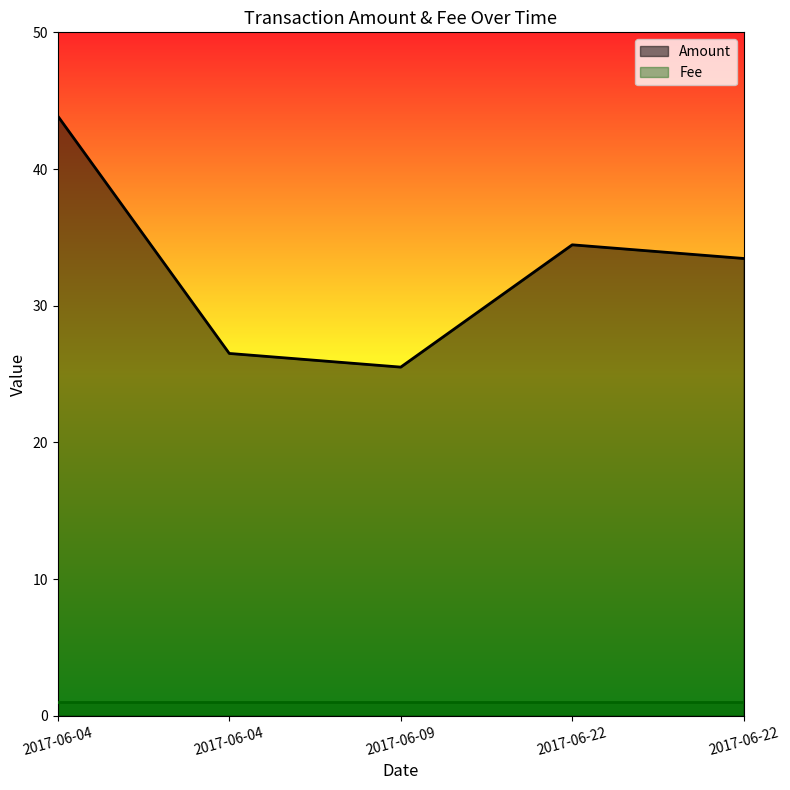

The chart shows a value of 16.5 at 2017-06-22. True or false?

False